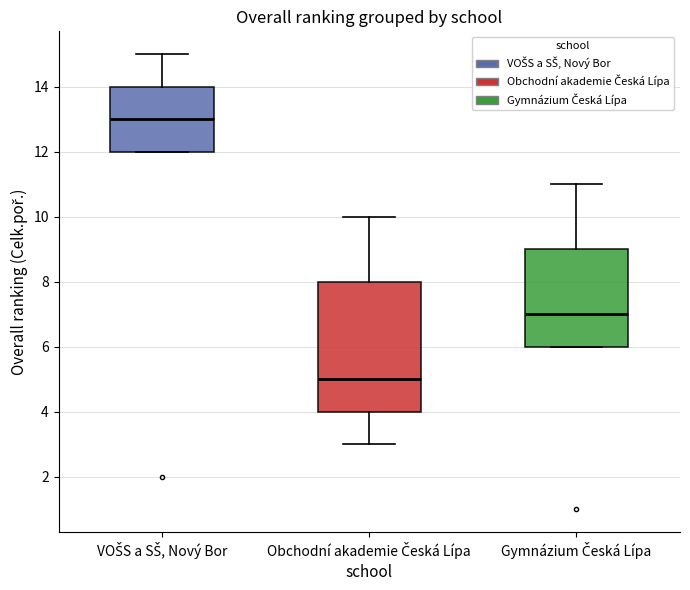

Reading left to right, read every box against the y-axis: the position of its median line, the range the box covers, and the ends of its whiskers. The values are not printed on the chart, so give them approximately, as read against the axis.

VOŠS a SŠ, Nový Bor: median 13, box 12 to 14, whiskers 12 to 15
Obchodní akademie Česká Lípa: median 5, box 4 to 8, whiskers 3 to 10
Gymnázium Česká Lípa: median 7, box 6 to 9, whiskers 6 to 11